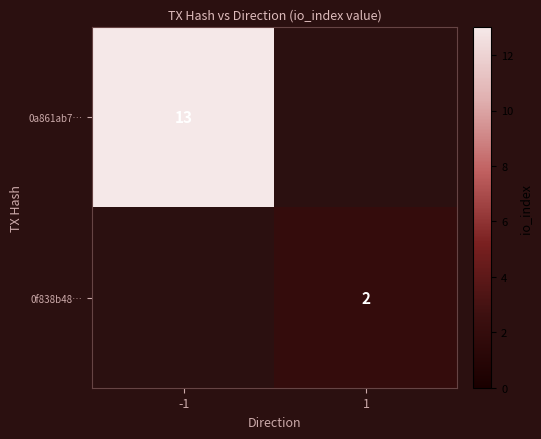

How many series are shown in this chart?

2